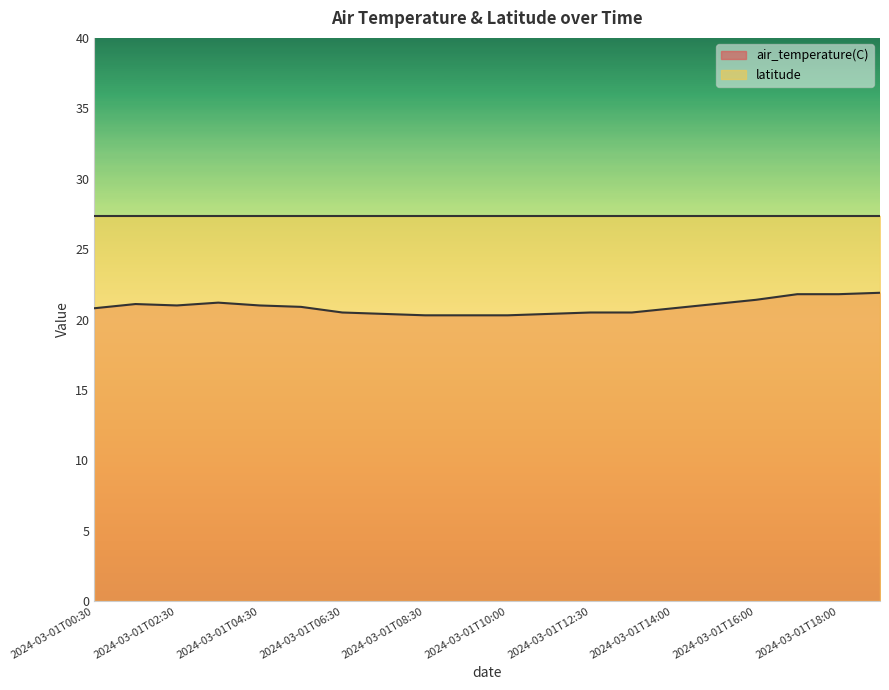

What is the difference between the values at 2024-03-01T19:00 and 2024-03-01T12:30?

1.4